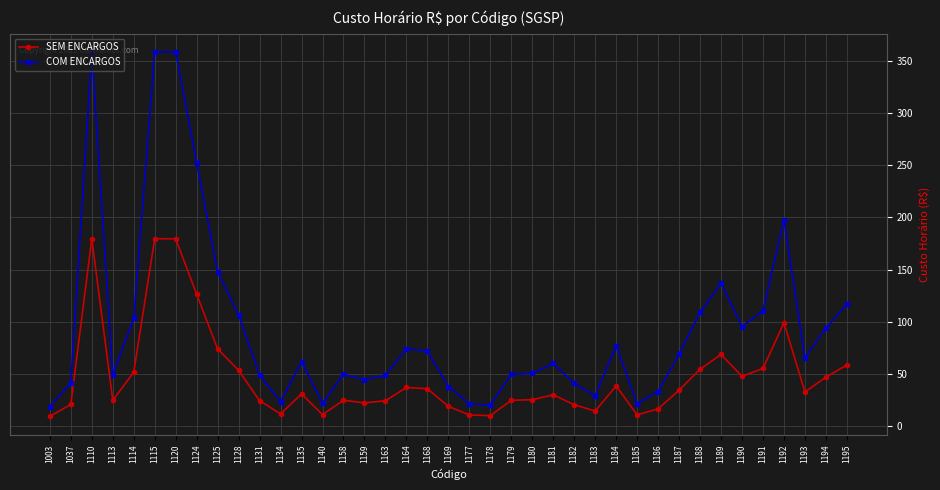

True or false: SEM ENCARGOS and COM ENCARGOS intersect in this chart.

False